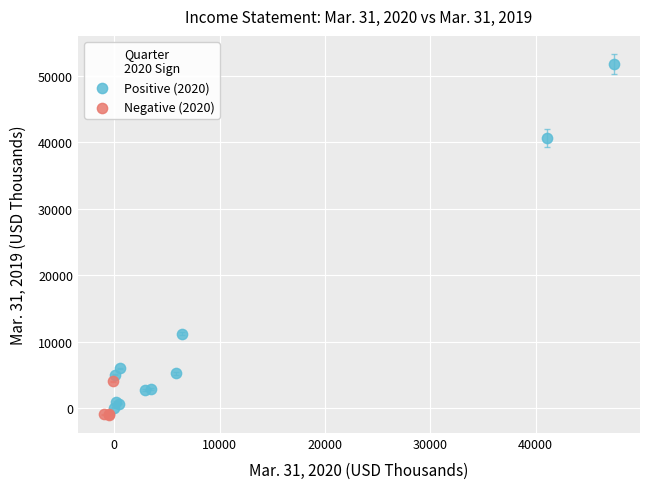

Which series has the largest Y range (max minus min)?

Positive (2020)